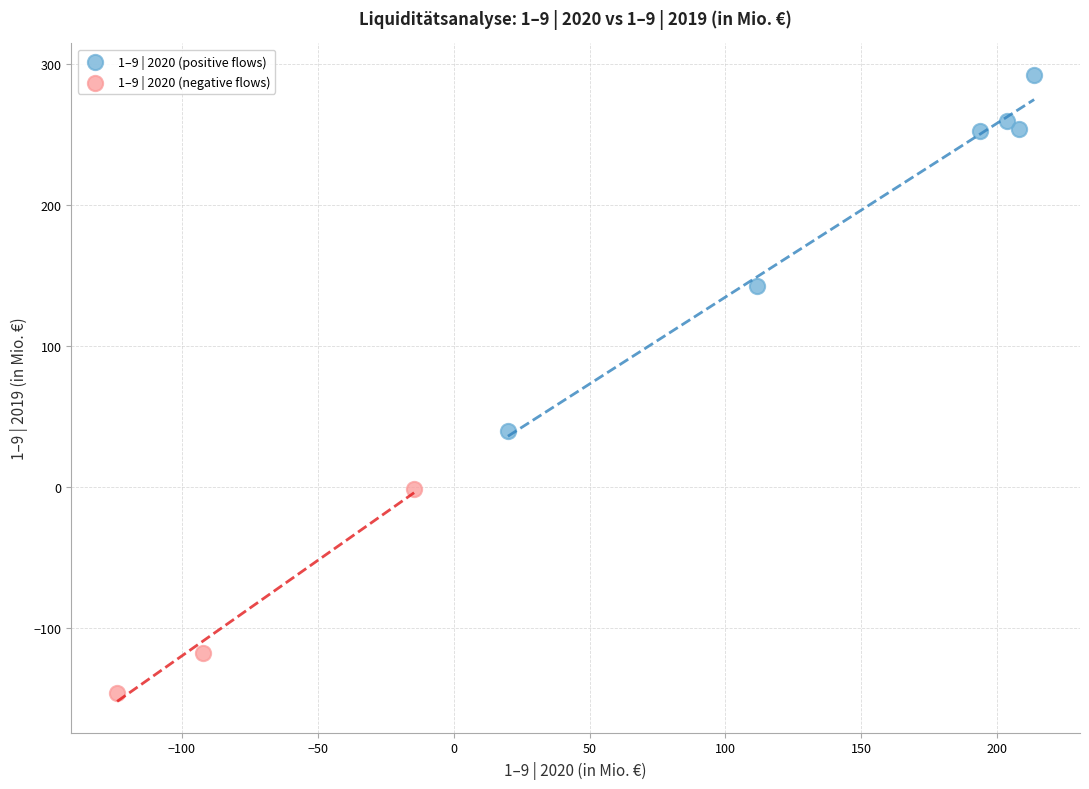

Which series contains the highest Y value?

1–9 | 2020 (positive flows)